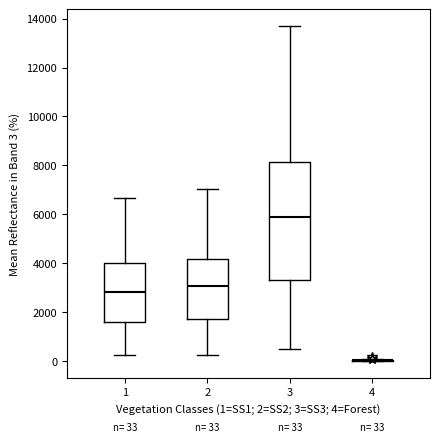

Comparing the boxes themselves (not the whiskers), which one is the tallest?

3